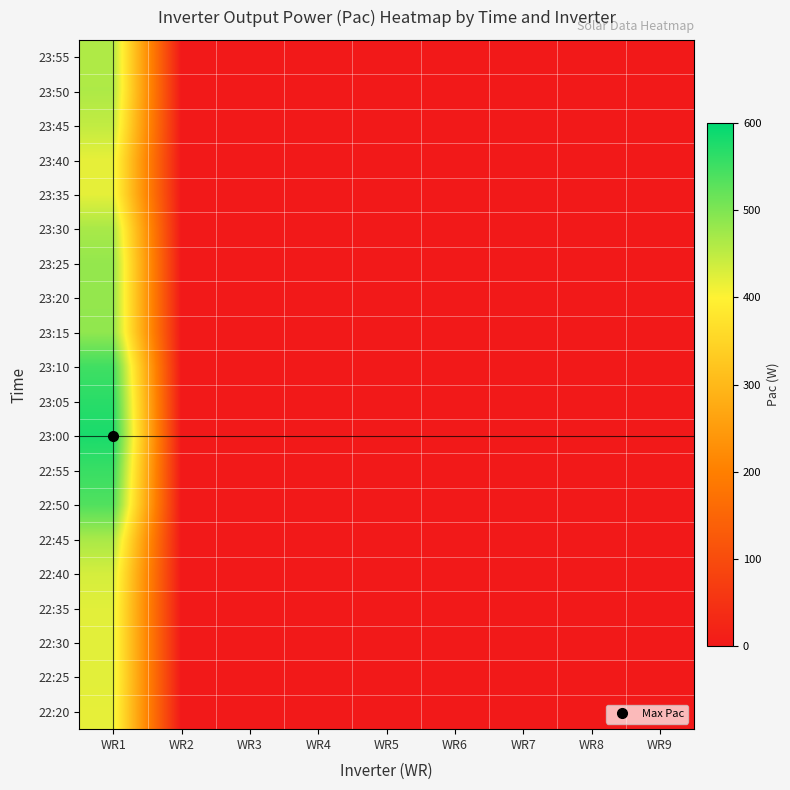

Which label corresponds to the smallest value in the chart?

WR2